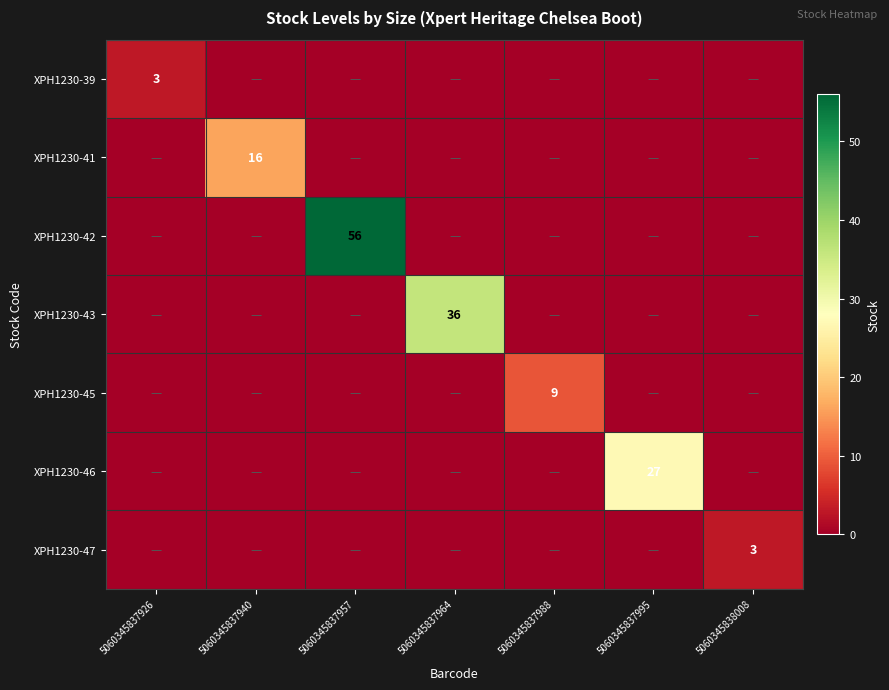

True or false: XPH1230-39 has a value of 0 at 5060345837940.

True